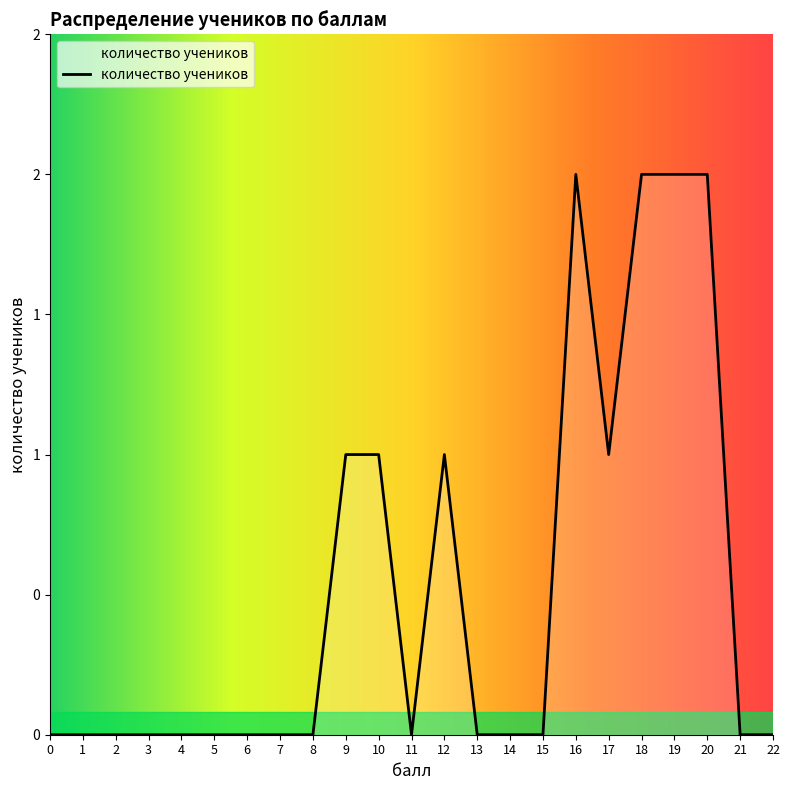

Between 22 and 10, which is larger?

10